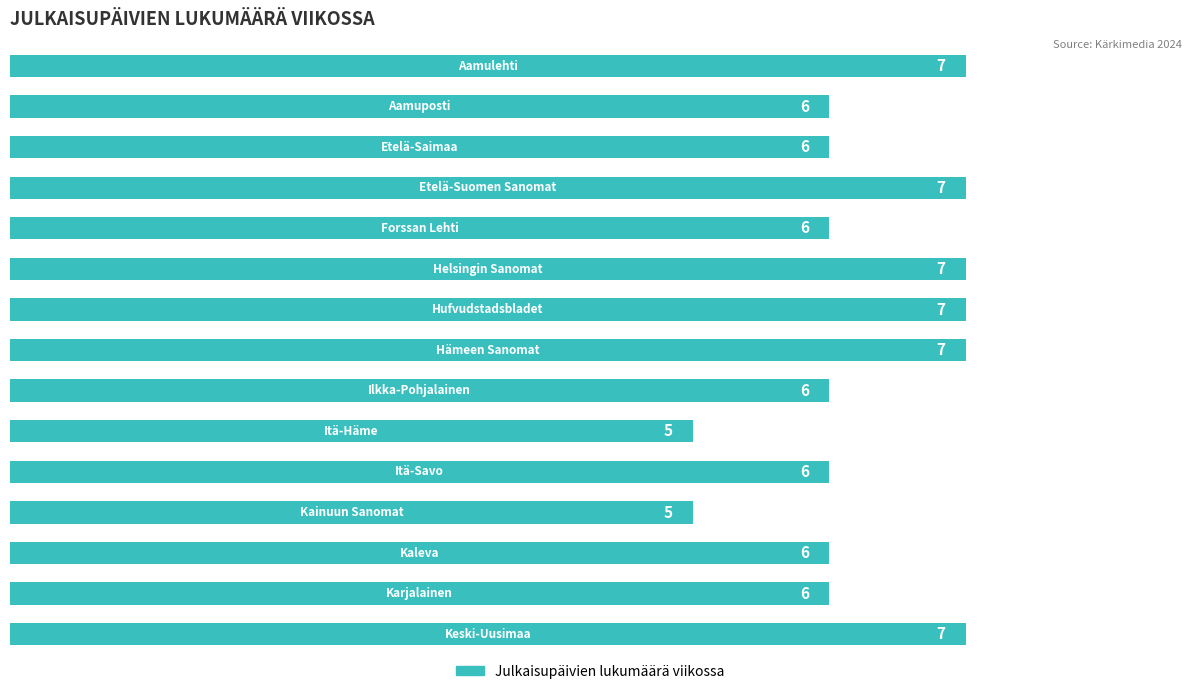

Reading top to bottom, extract all data points from this chart.

7	6	6	7	6	7	7	7	6	5	6	5	6	6	7